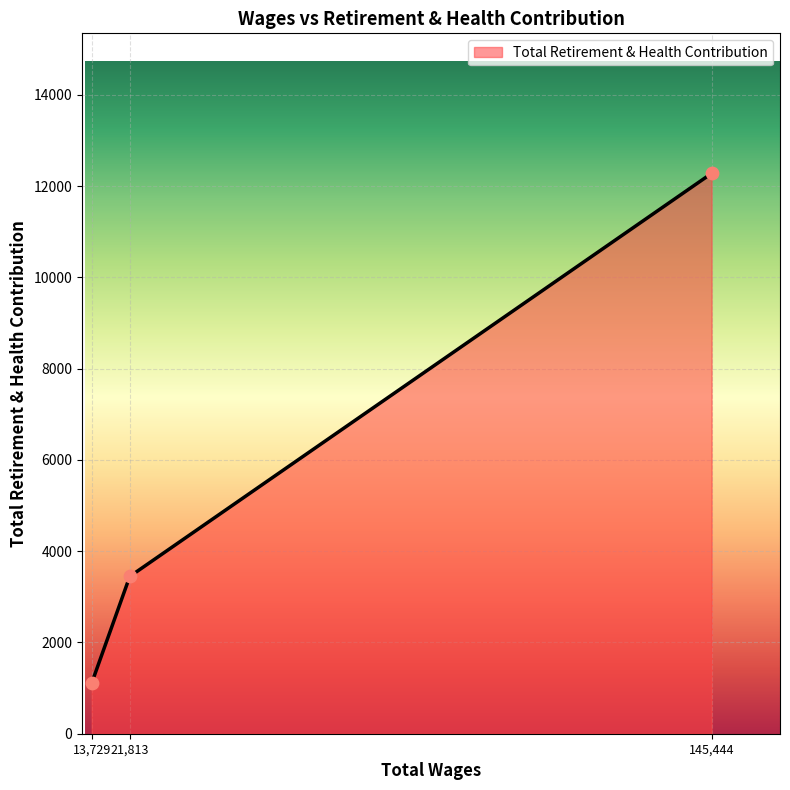

Between 21,813 and 145,444, which is larger?

145,444